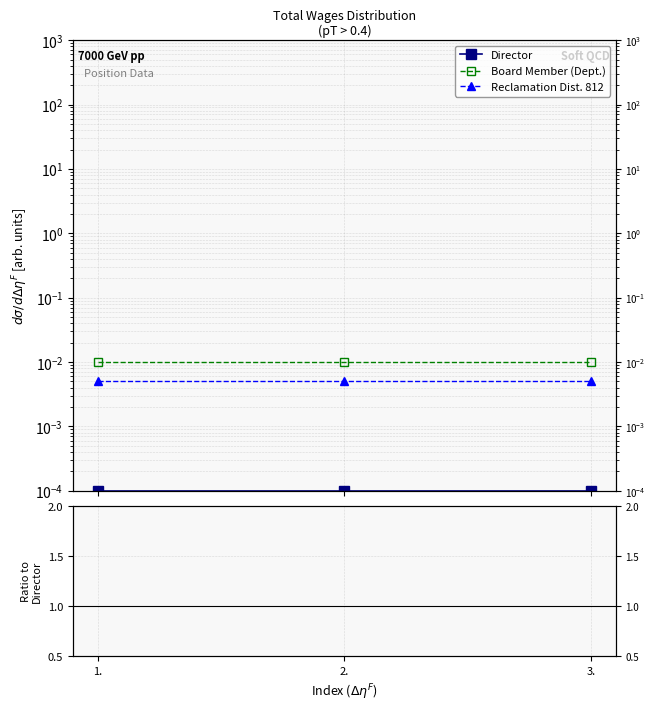

Reading left to right, extract all data points from this chart.

Director: 1.=0.0	2.=0.0	3.=0.0
Board Member (Dept.): 1.=0.0	2.=0.0	3.=0.0
Reclamation Dist. 812: 1.=0.0	2.=0.0	3.=0.0
Dept./Director: 1.=100.0	2.=100.0	3.=100.0
Dist./Director: 1.=50.0	2.=50.0	3.=50.0